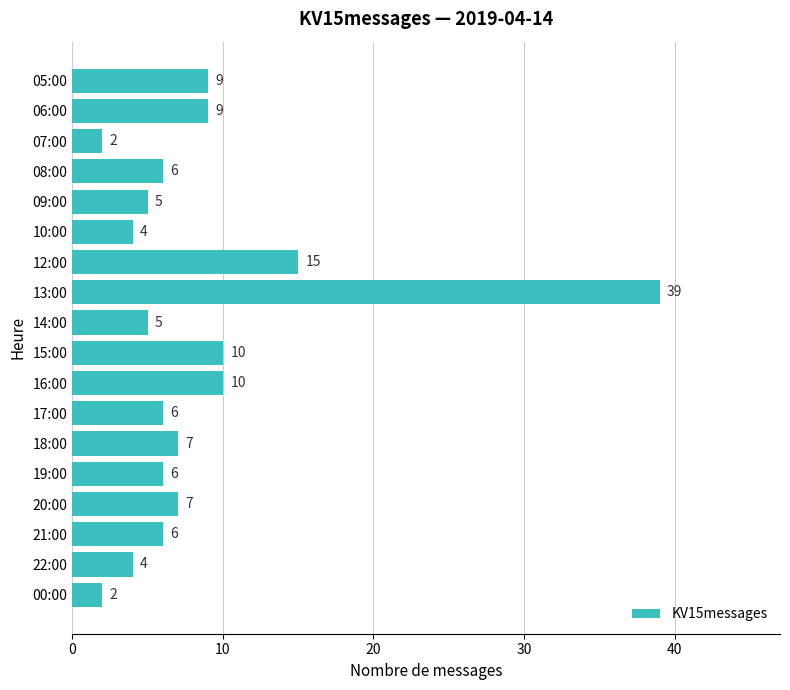

Count the number of data series in this chart.

1